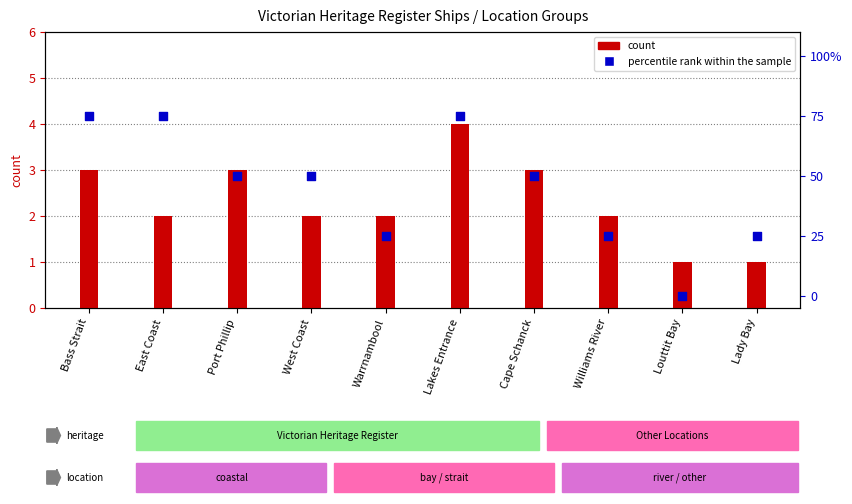

At which category is the sum across all series the highest?

Lakes Entrance